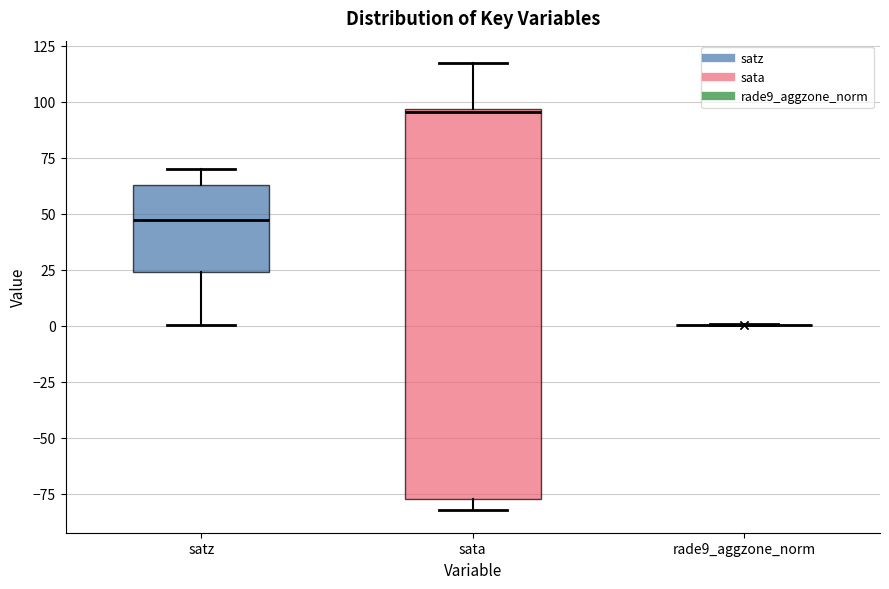

Where does the lower whisker of the box for satz end on the y-axis? The values are not printed on the chart, so give them approximately, as read against the axis.

0